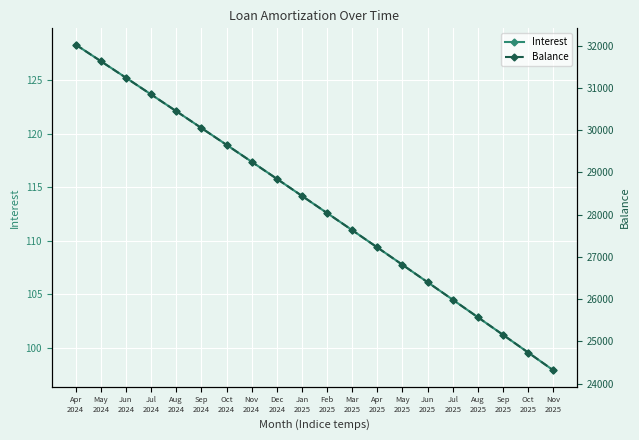

At which label does Interest reach its minimum?

Nov
2025